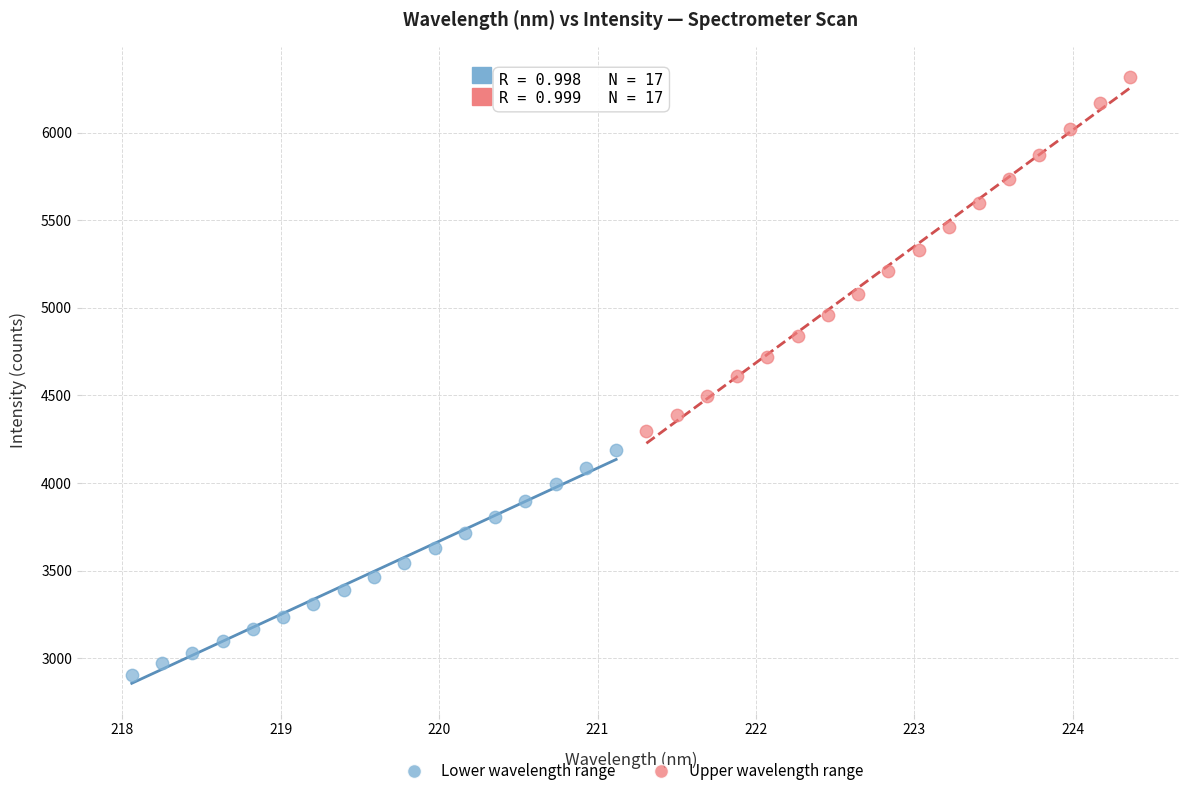

Which series has the widest spread of Y values?

Upper wavelength range